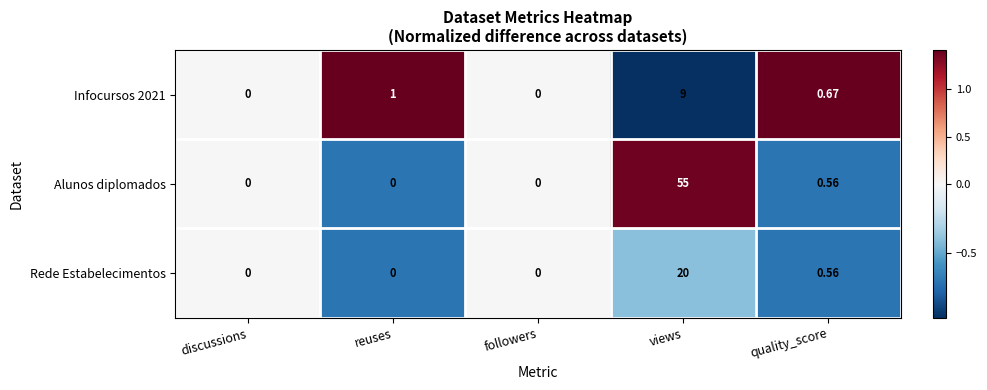

Which category has the highest value across all series?

views